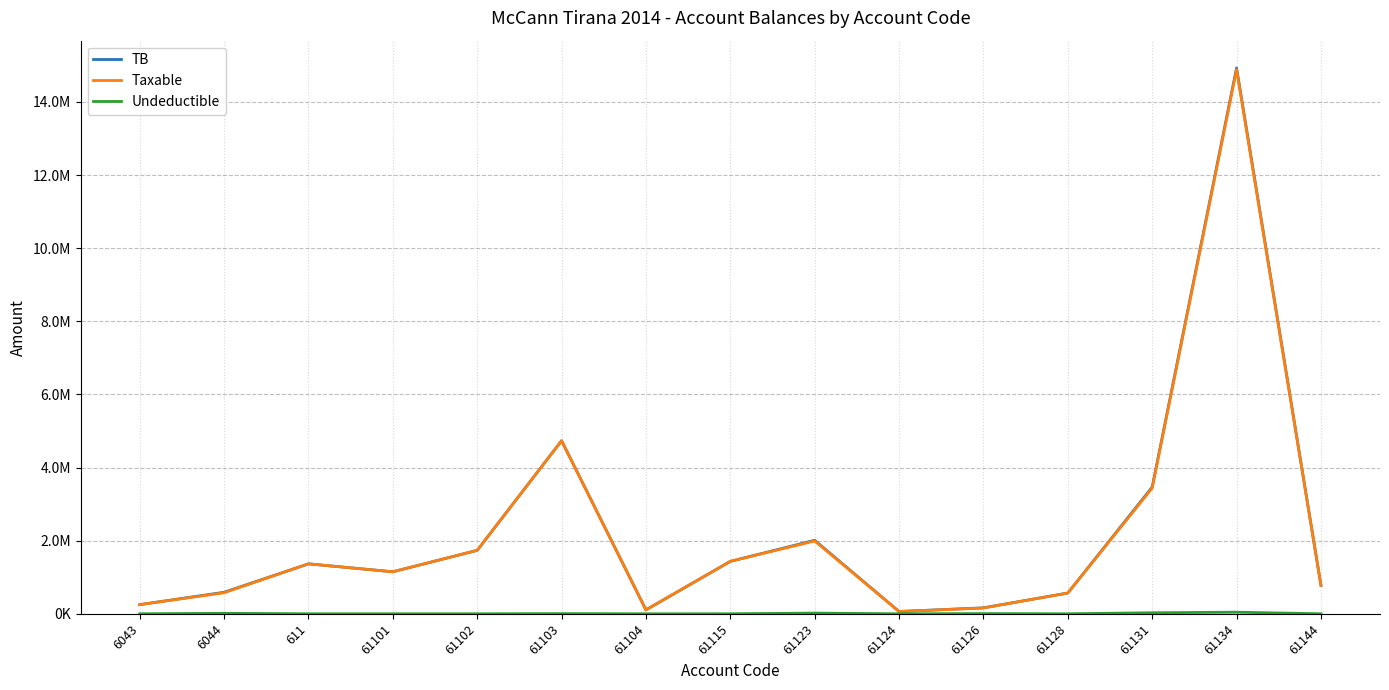

True or false: TB and Undeductible intersect in this chart.

False